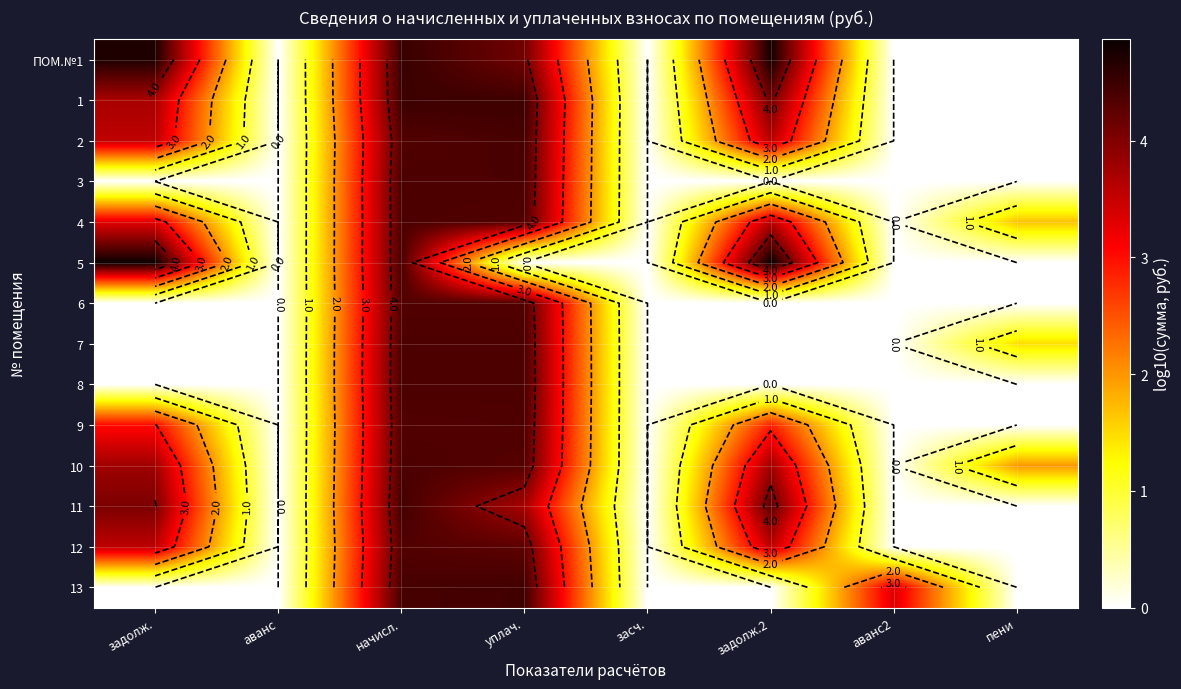

True or false: 7 has a value of 2.3 at пени.

False